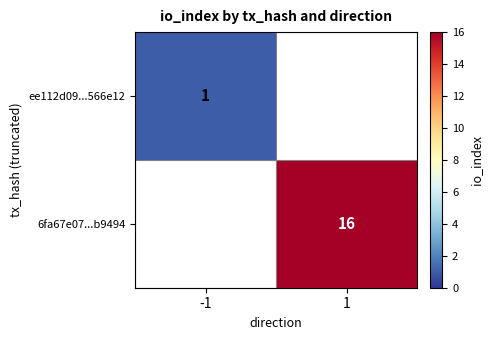

The ee112d09...566e12 series shows 1 at -1. True or false?

True